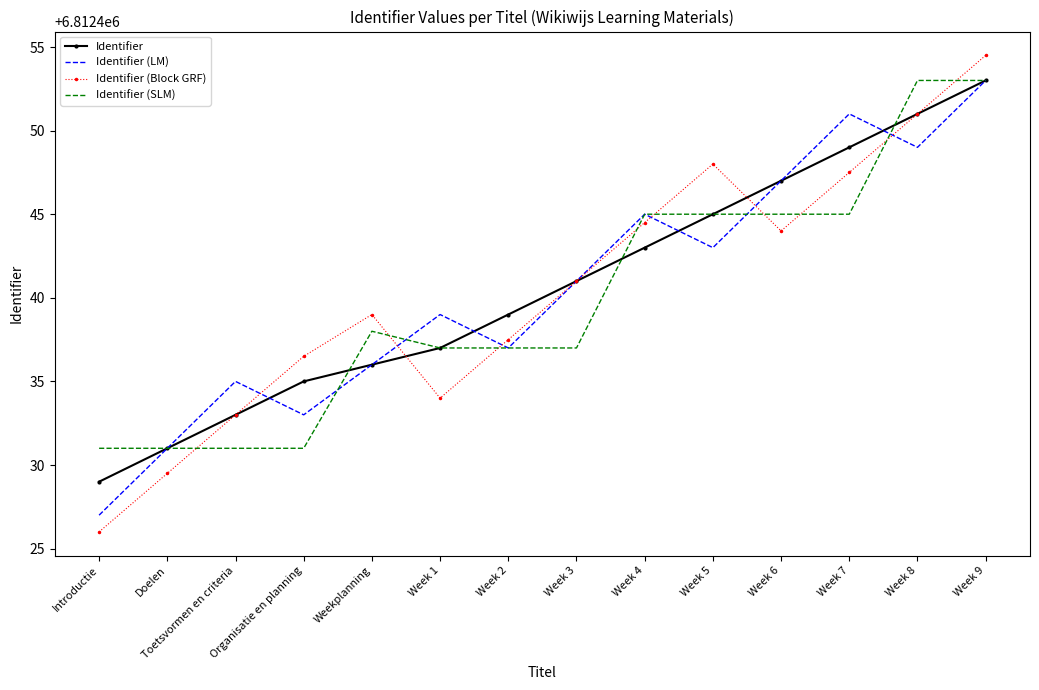

Rank the categories by Identifier value from lowest to highest.

Introductie, Doelen, Toetsvormen en criteria, Organisatie en planning, Weekplanning, Week 1, Week 2, Week 3, Week 4, Week 5, Week 6, Week 7, Week 8, Week 9